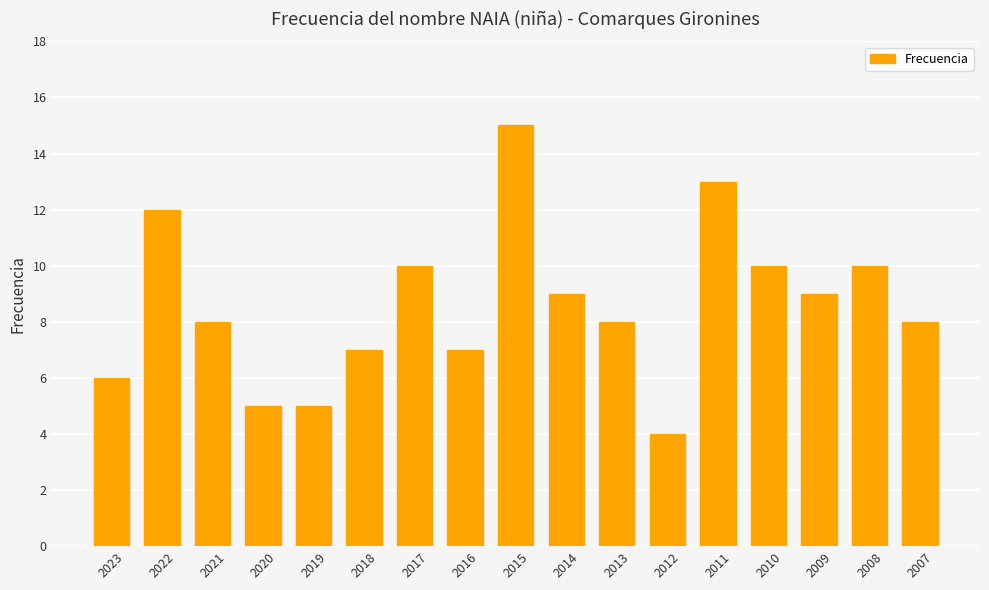

How many categories are shown in the chart?

17